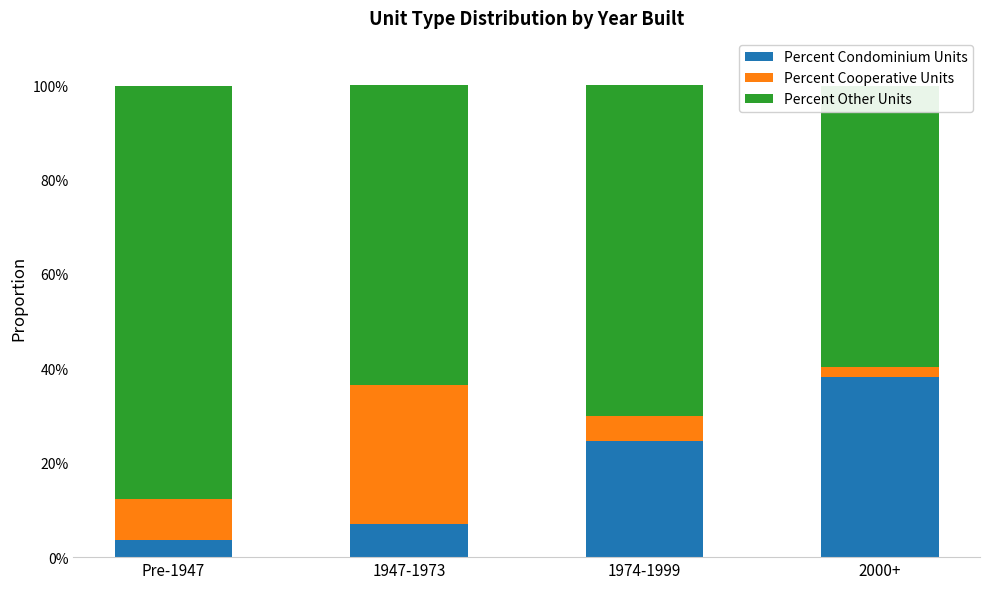

Which series has the largest total across all categories?

Percent Other Units